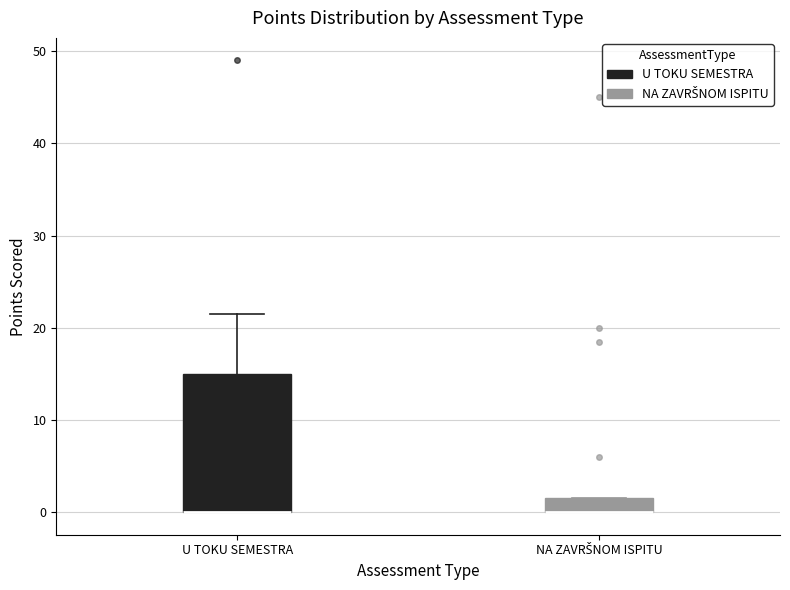

Reading left to right, transcribe this box plot: for each box, give where its median line is, the range the box spans, and where its two whiskers end, as read against the y-axis. The values are not printed on the chart, so give them approximately, as read against the axis.

U TOKU SEMESTRA: median 0 (drawn on the box's lower edge), box 0 to 15, whiskers 0 to 22
NA ZAVRŠNOM ISPITU: median 0 (drawn on the box's lower edge), box 0 to 2, whiskers 0 to 2